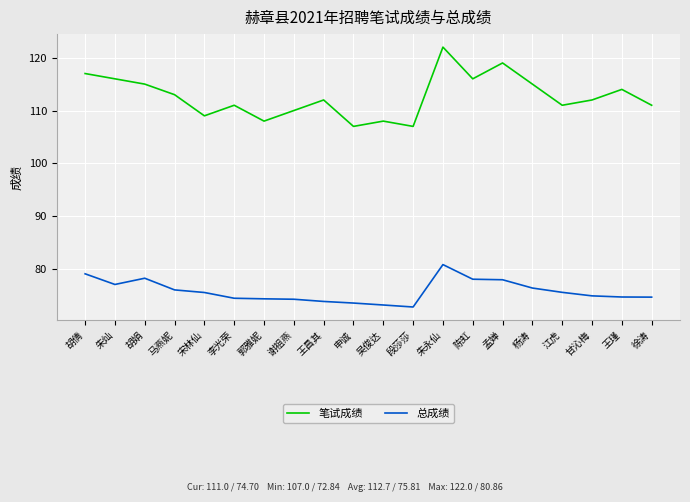

In 笔试成绩, how many points are higher than both neighbors (excluding endpoints)?

6